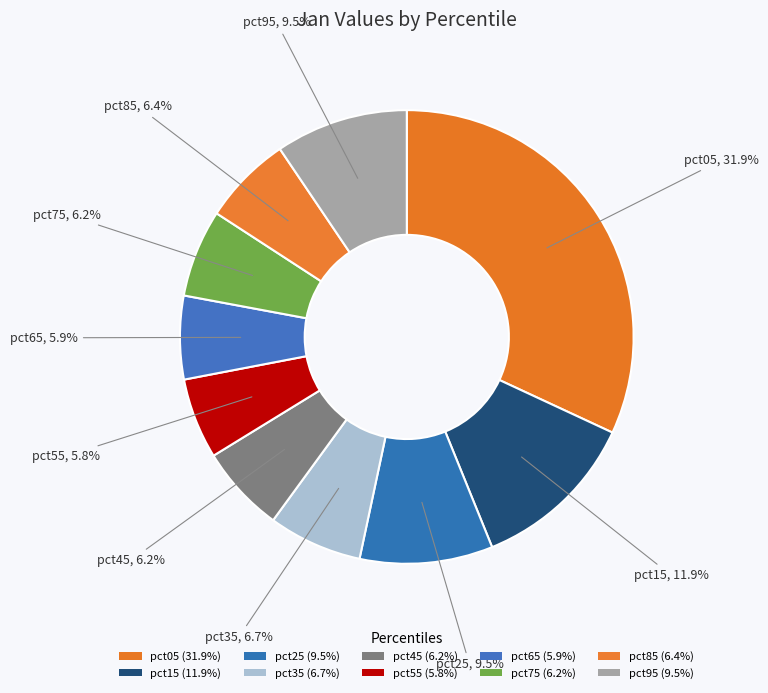

Count the number of slices in the pie.

10